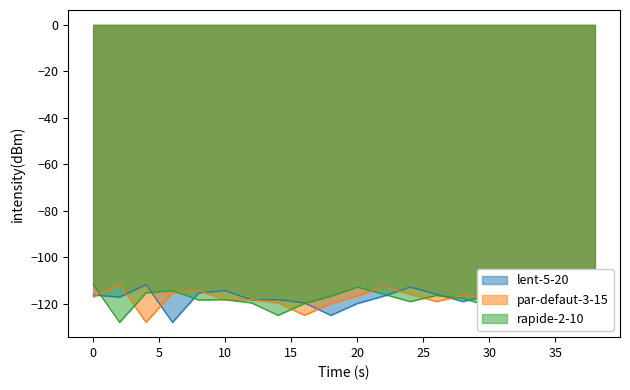

What is the smallest value displayed?

-128.0